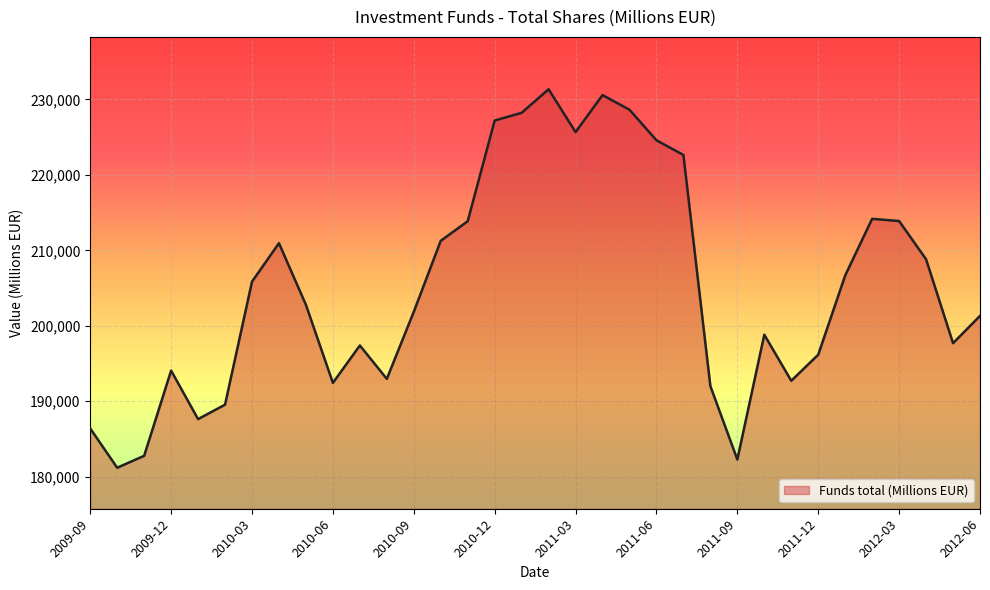

How many lines are shown in the chart?

1